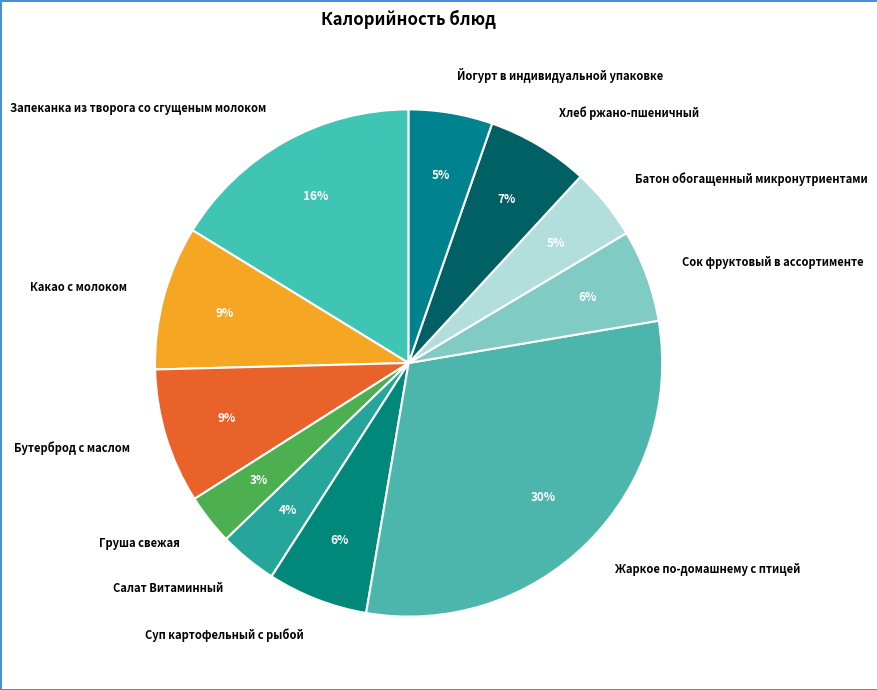

Is the sum of Бутерброд с маслом and Салат Витаминный greater than half?

No